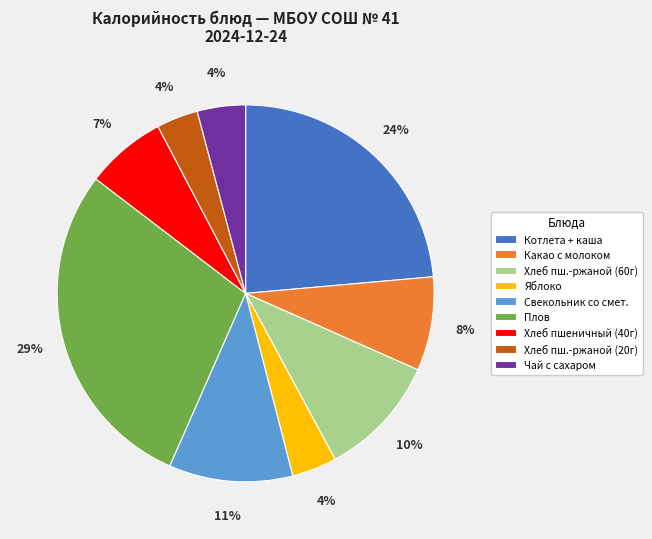

Does any single category account for the majority?

No